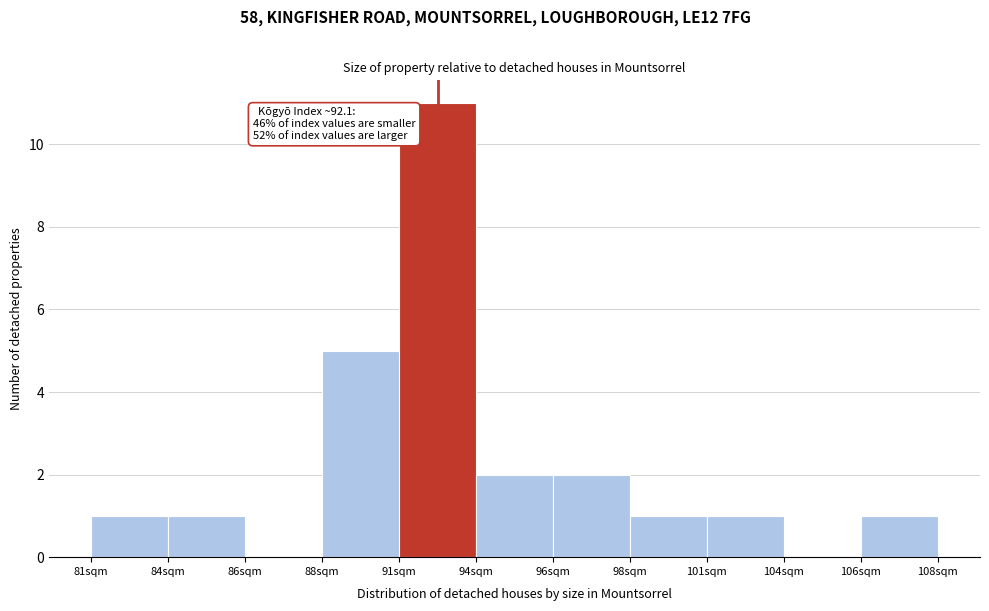

Reading right to left, list all the values displayed in this chart.

106sqm=1	104sqm=0	101sqm=1	98sqm=1	96sqm=2	94sqm=2	91sqm=11	88sqm=5	86sqm=0	84sqm=1	81sqm=1